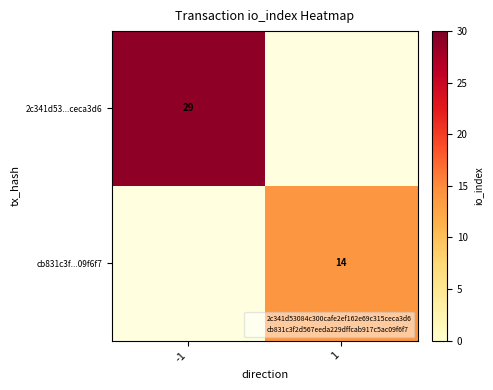

Which series has the largest range (max minus min)?

2c341d53...ceca3d6